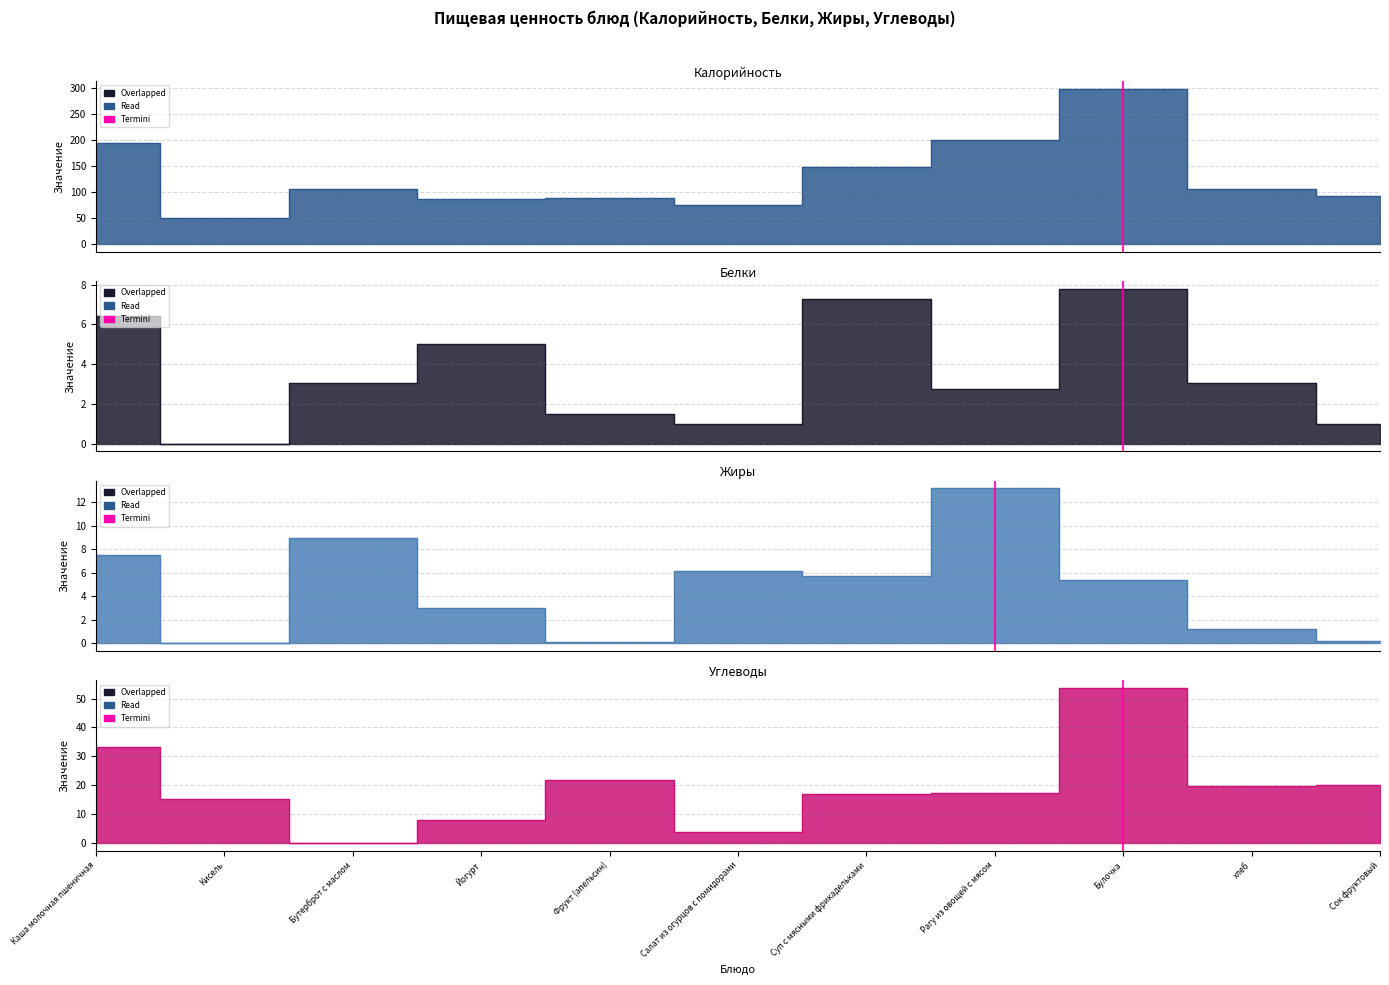

What is the spread (max minus min) of values at Йогурт?

82.5